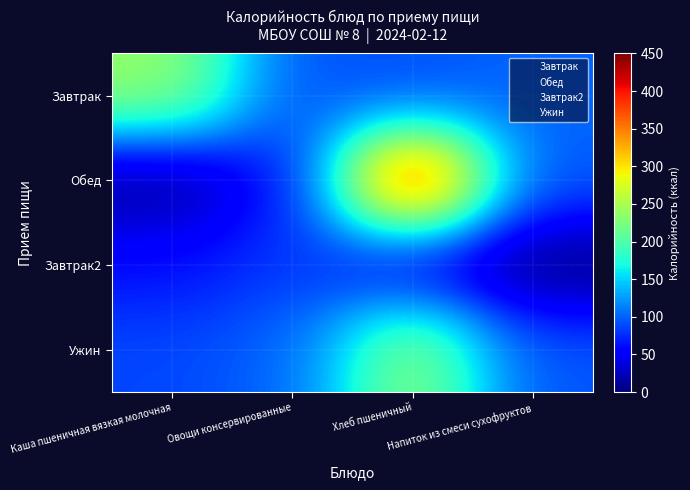

At which category is the sum across all series the highest?

Хлеб пшеничный